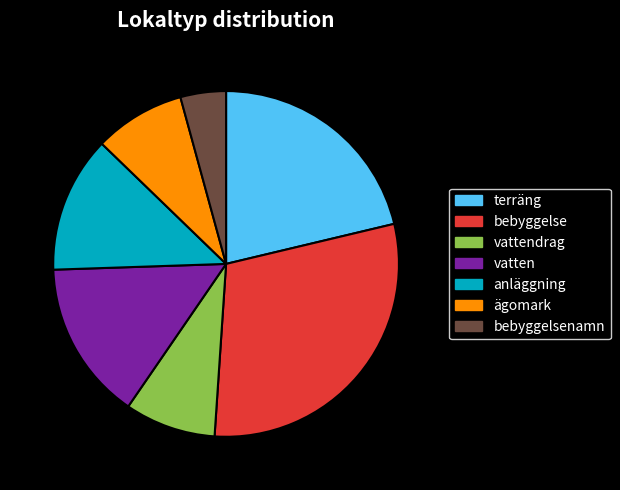

Which category has the smallest portion of the pie?

bebyggelsenamn